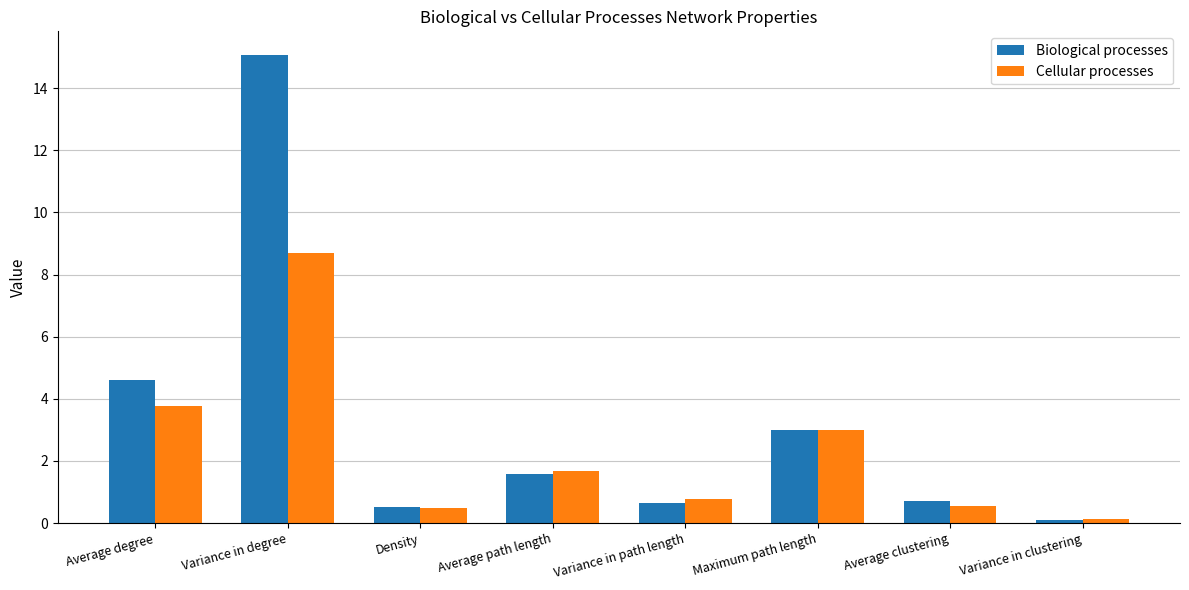

Between Average degree and Variance in clustering, which series saw the biggest shift?

Biological processes